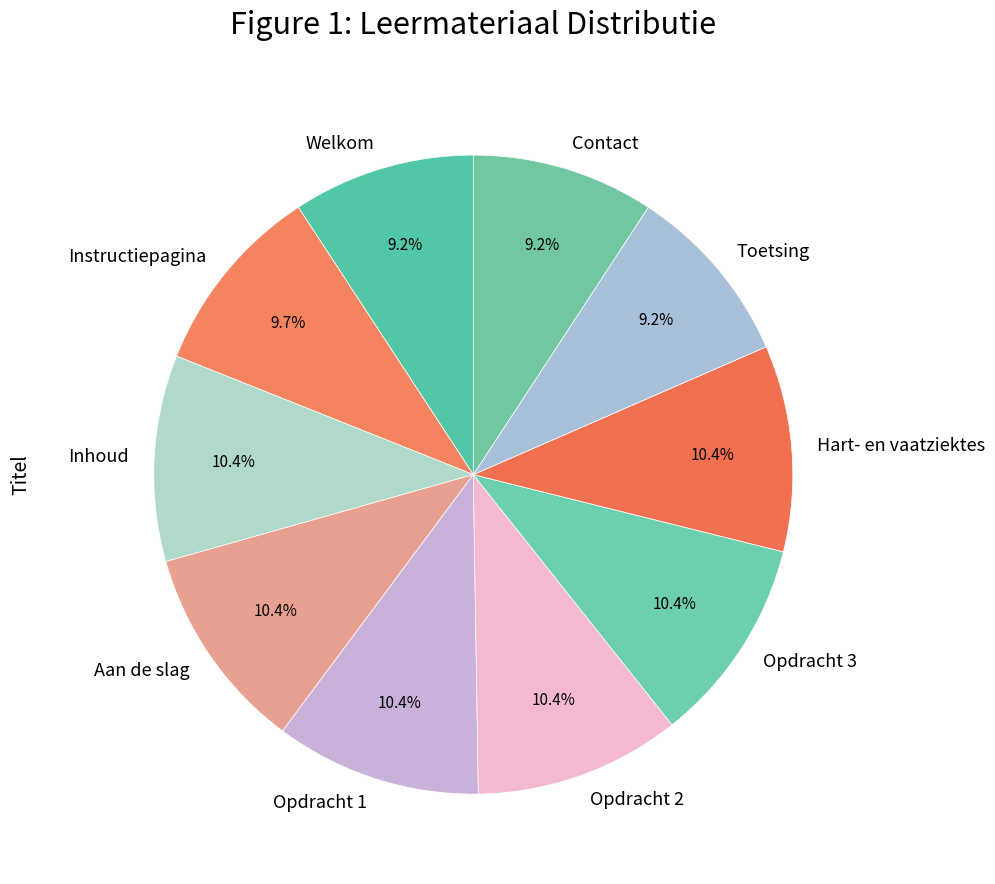

Is there a majority slice in this chart?

No